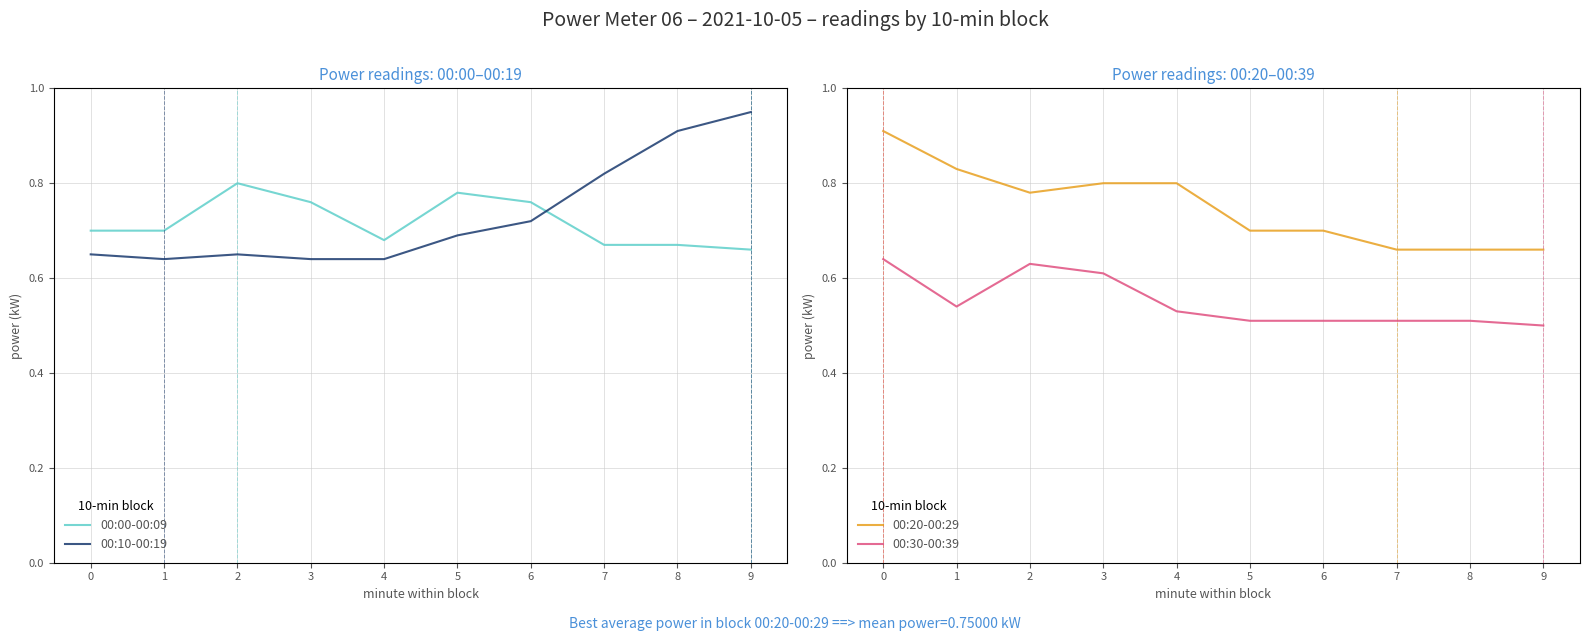

Reading left to right, transcribe all the data shown in this chart.

00:00-00:09: 0=0.7	1=0.7	2=0.8	3=0.8	4=0.7	5=0.8	6=0.8	7=0.7	8=0.7	9=0.7
00:10-00:19: 0=0.7	1=0.6	2=0.7	3=0.6	4=0.6	5=0.7	6=0.7	7=0.8	8=0.9	9=0.9
00:20-00:29: 0=0.9	1=0.8	2=0.8	3=0.8	4=0.8	5=0.7	6=0.7	7=0.7	8=0.7	9=0.7
00:30-00:39: 0=0.6	1=0.5	2=0.6	3=0.6	4=0.5	5=0.5	6=0.5	7=0.5	8=0.5	9=0.5